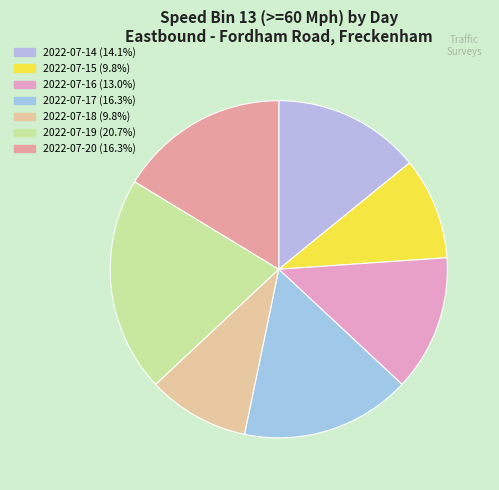

How many slices are in this pie chart?

7